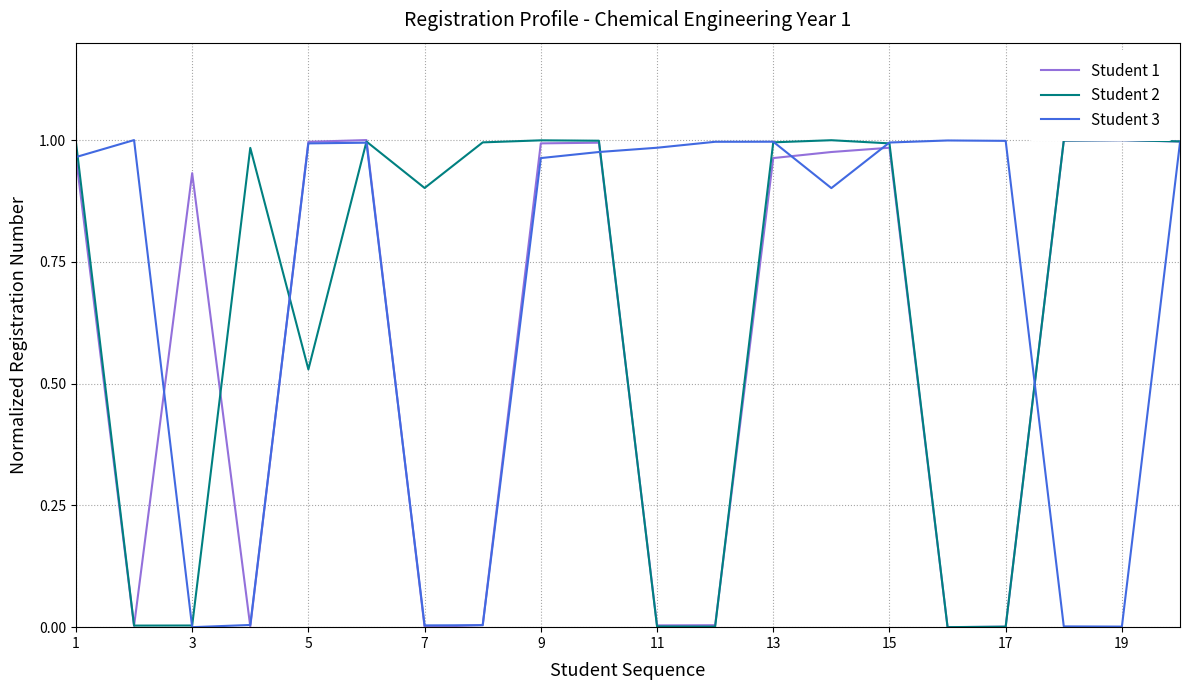

Does the chart have visible grid lines?

Yes